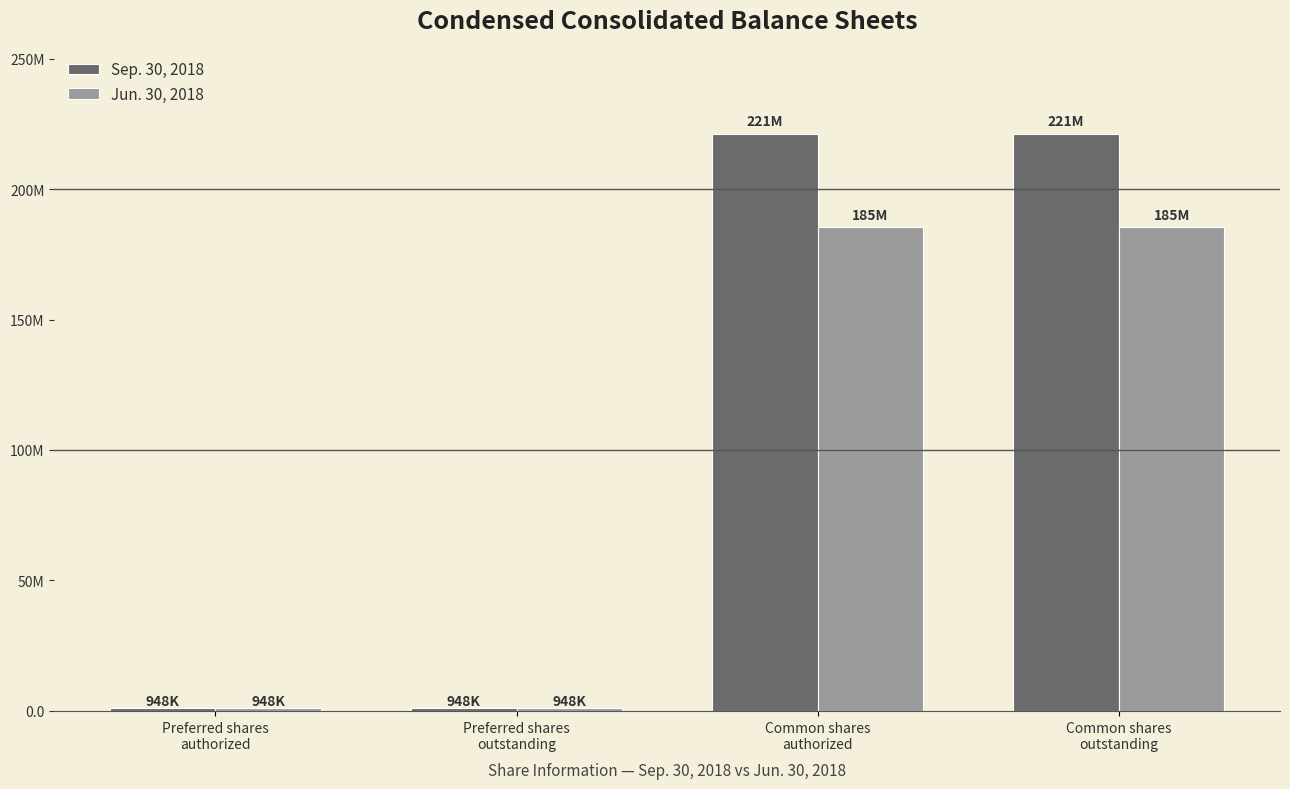

What is the spread (max minus min) of values at Common shares
outstanding?

35721450